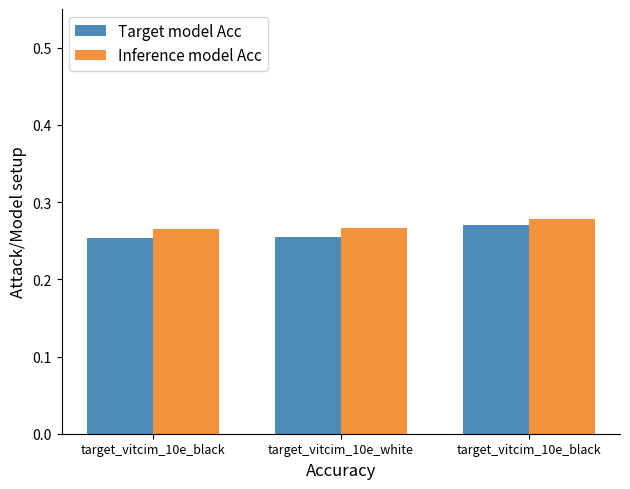

Are the bars horizontal?

No